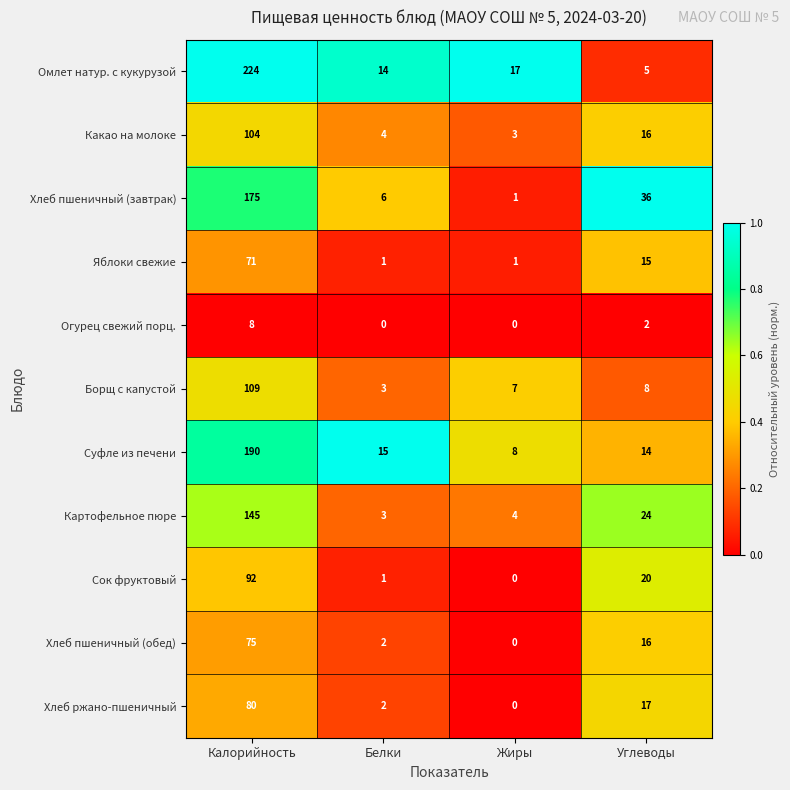

What is the difference between the Яблоки свежие values at Углеводы and Калорийность?

56